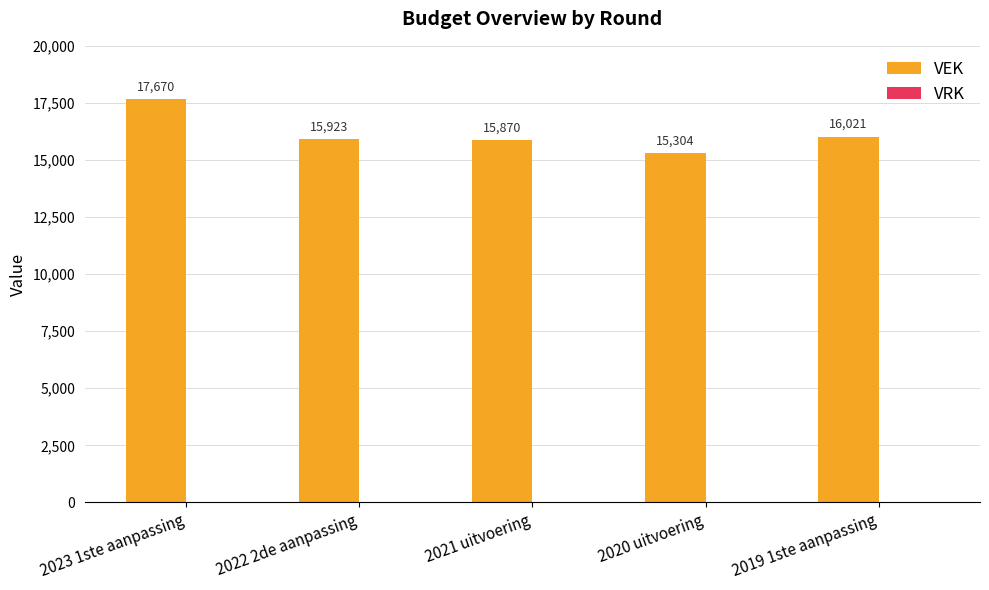

True or false: the data shows 16021 at 2019 1ste aanpassing.

True